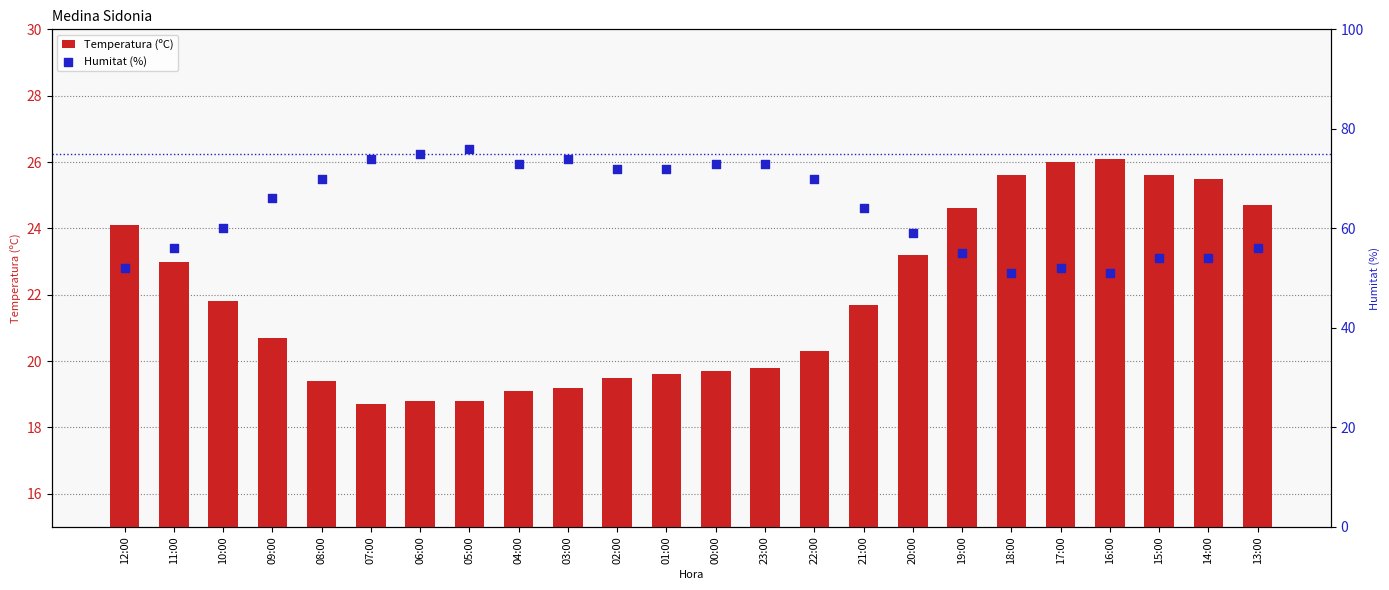

At how many categories does at least one series exceed 74?

2